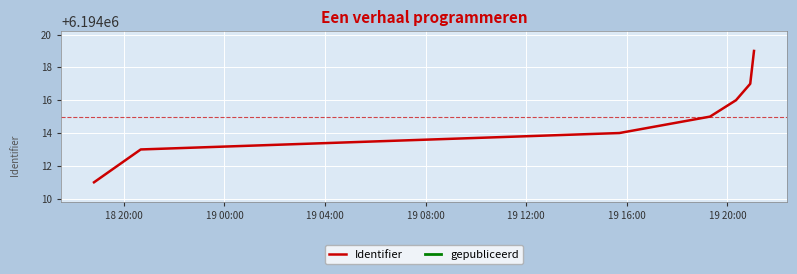

List the labels in order of value, smallest first.

18 20:00, 19 00:00, 19 04:00, 19 08:00, 19 12:00, 19 16:00, 19 20:00